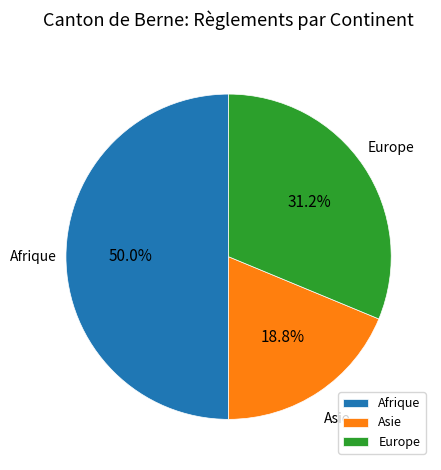

To the nearest percent, what portion does Europe represent?

31%